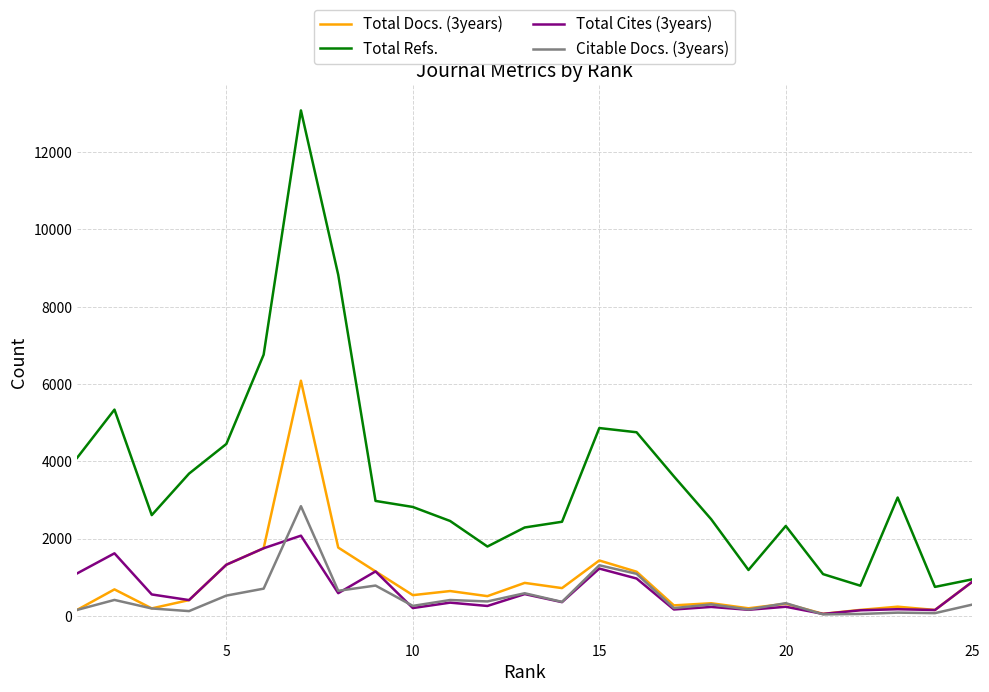

True or false: Citable Docs. (3years) and Total Refs. intersect in this chart.

False